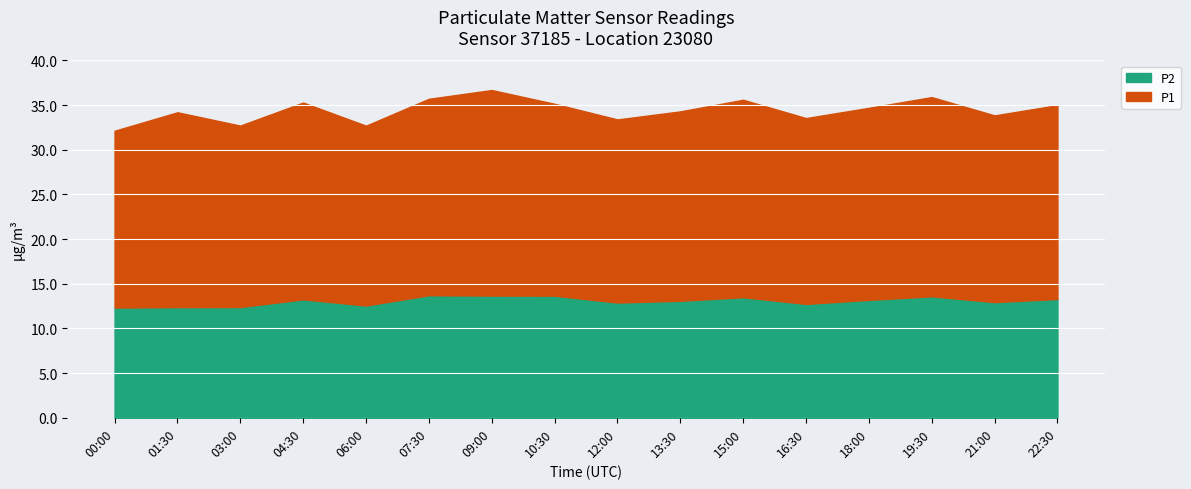

What is the label of the 9th point from the left?

12:00